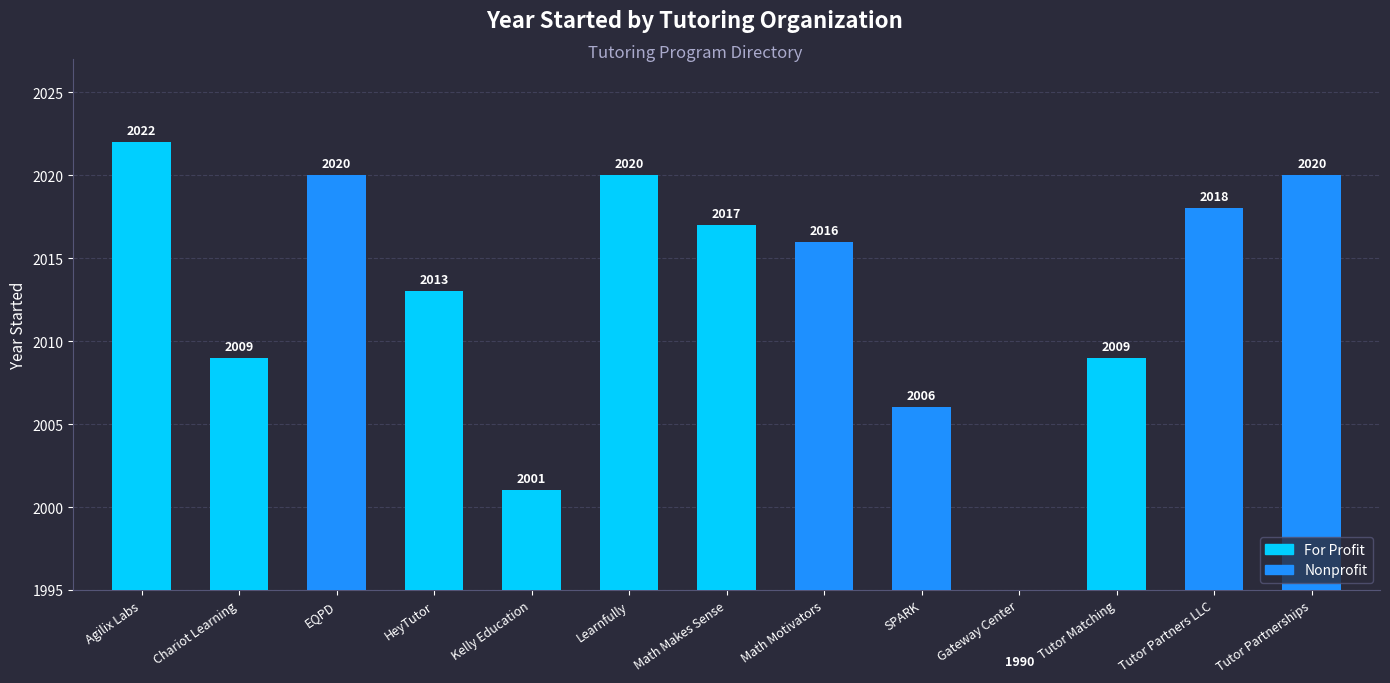

List the labels in order of value, smallest first.

Gateway Center, Kelly Education, SPARK, Chariot Learning, Tutor Matching, HeyTutor, Math Motivators, Math Makes Sense, Tutor Partners LLC, EQPD, Learnfully, Tutor Partnerships, Agilix Labs